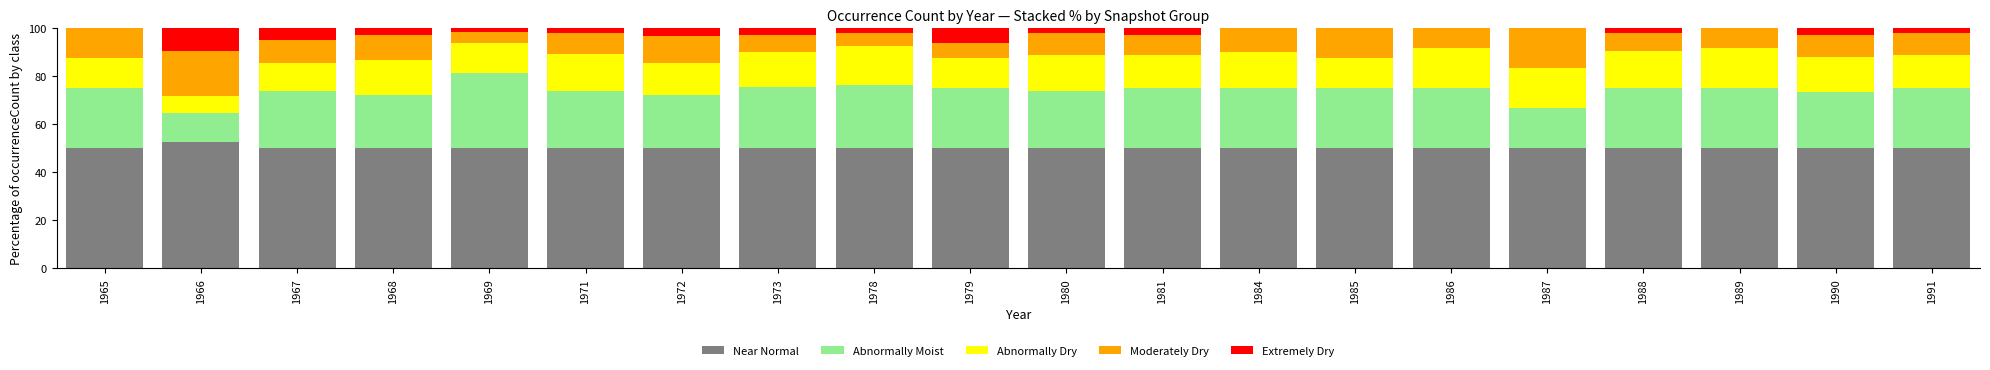

The value of Near Normal at 1984 is 66.1. True or false?

False